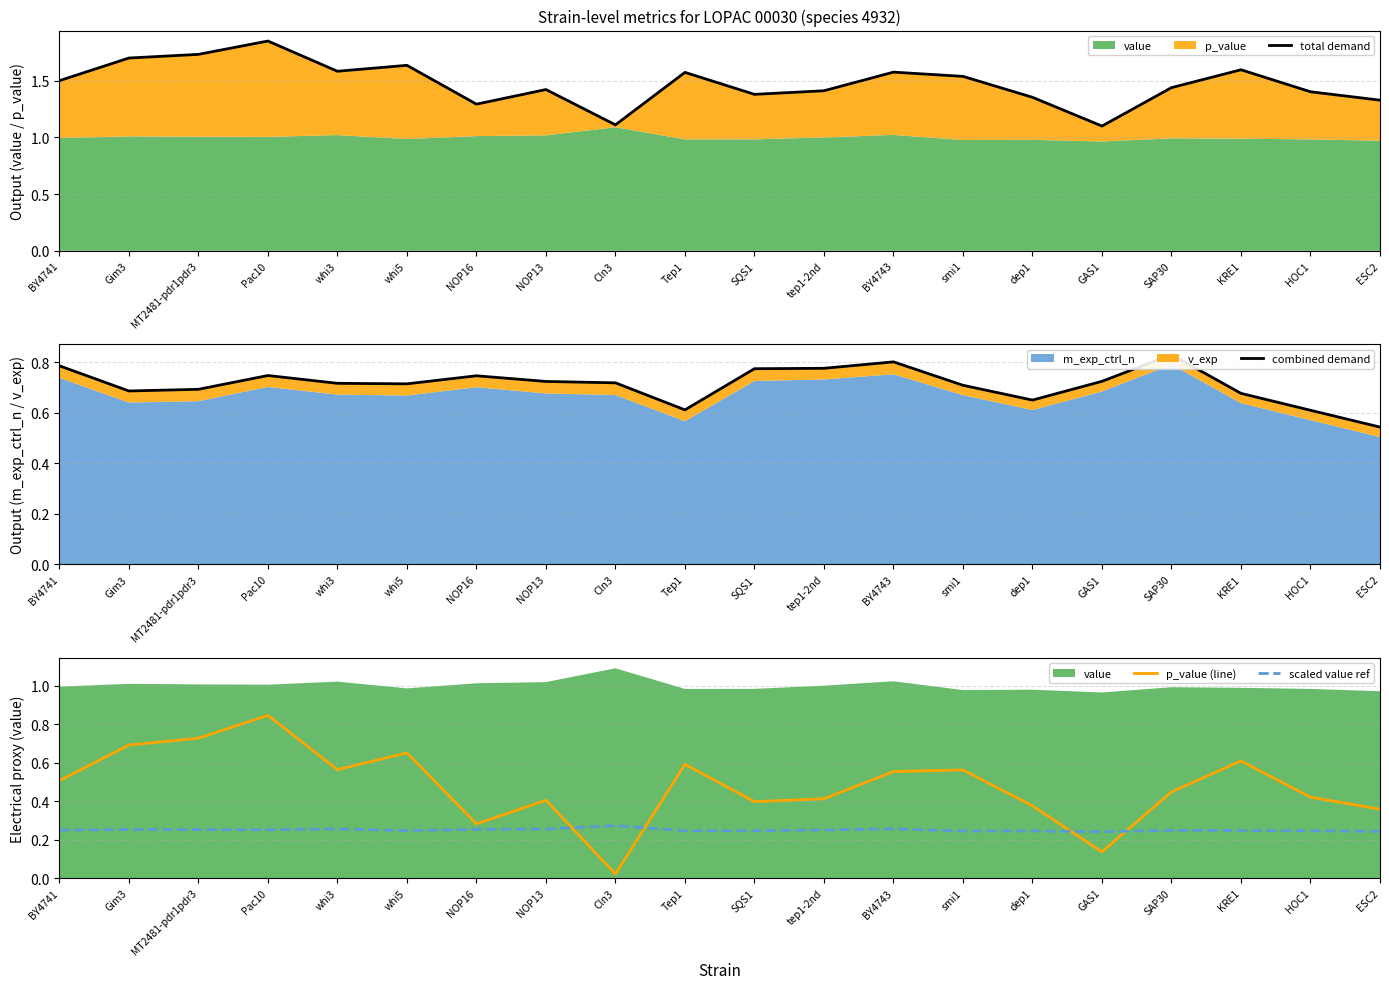

The value of scaled value ref at SQS1 is 0.2. True or false?

True